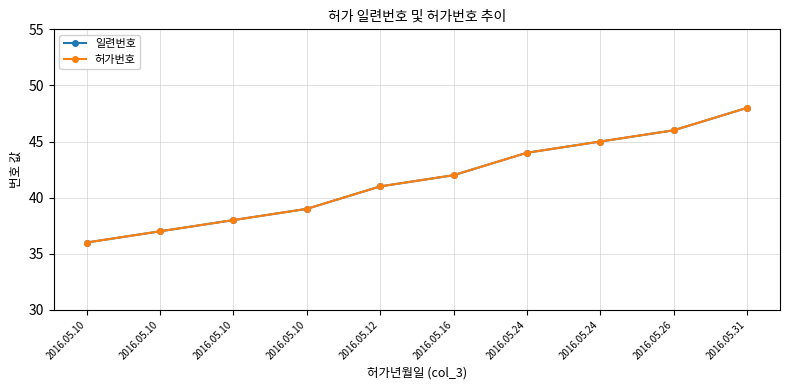

True or false: 일련번호 and 허가번호 intersect in this chart.

False